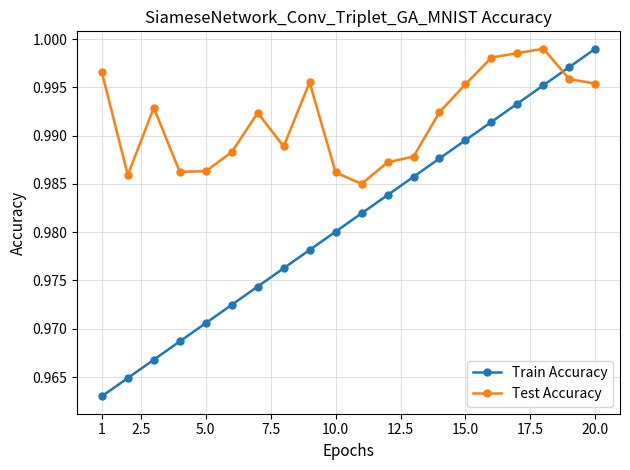

Which series has the largest total across all categories?

Test Accuracy